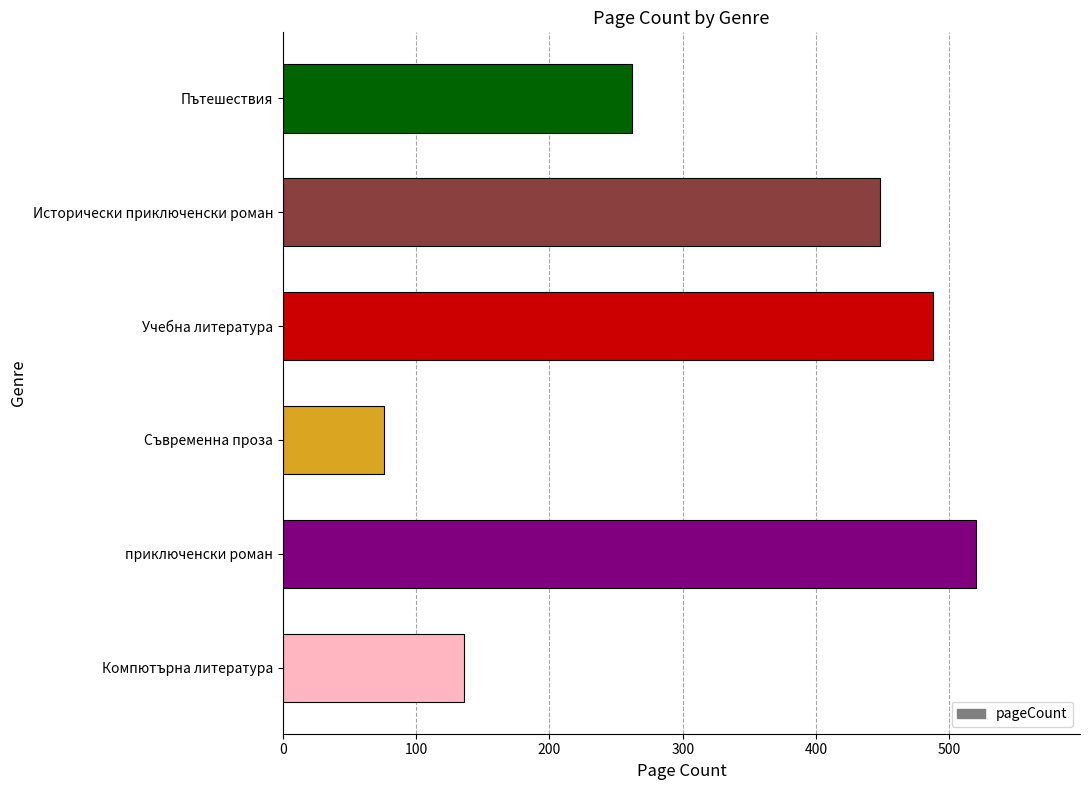

Which has a higher value, Съвременна проза or Компютърна литература?

Компютърна литература